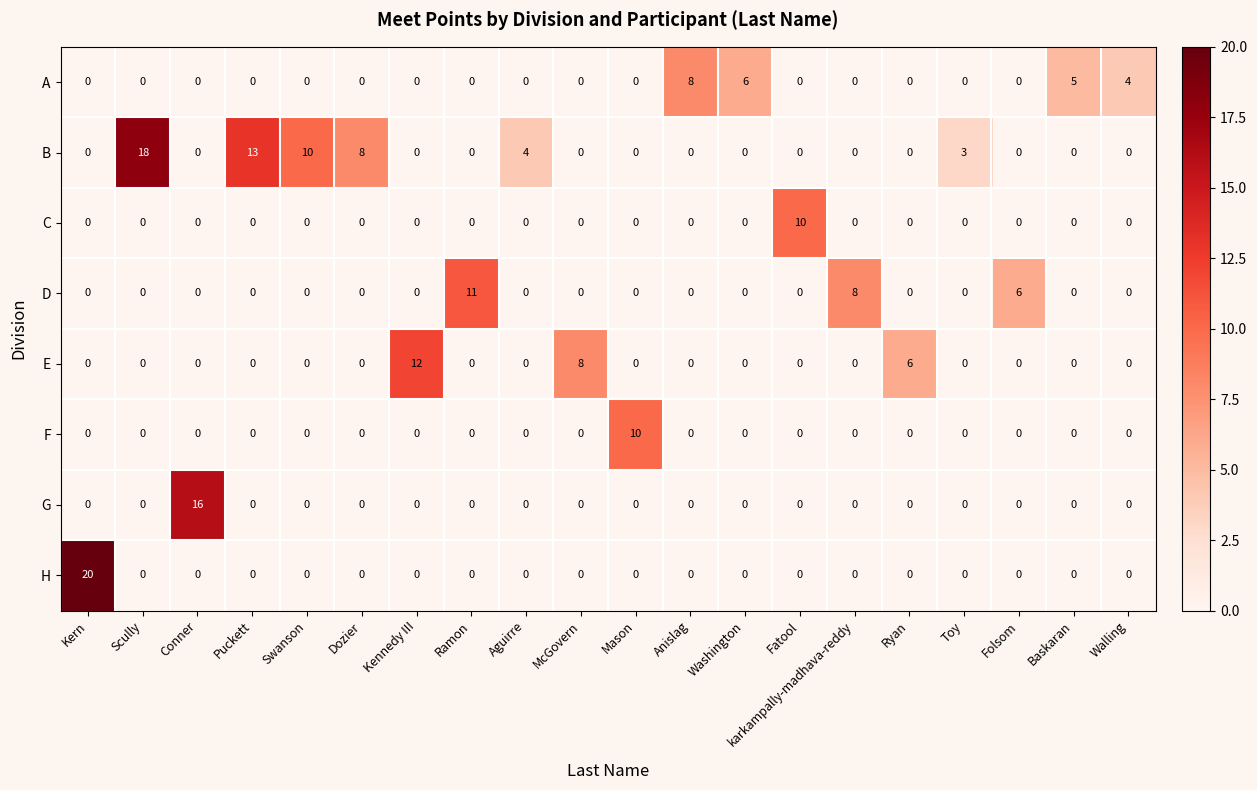

The D series shows 5 at Toy. True or false?

False